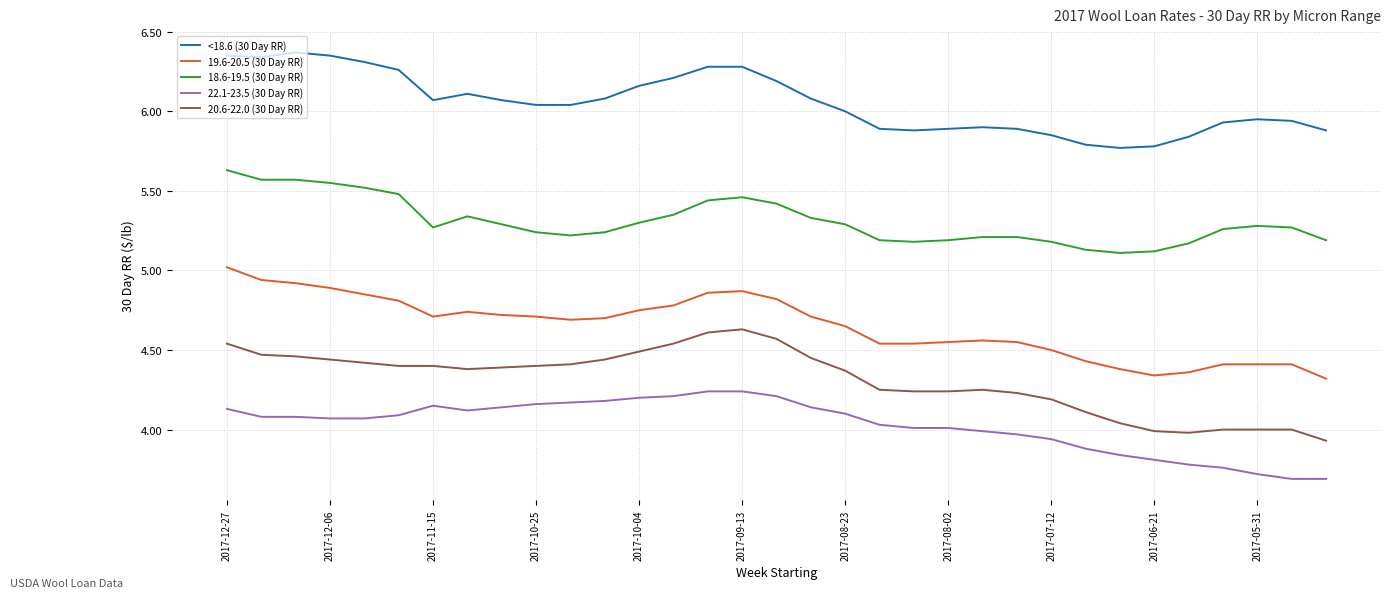

List the series in order of their peak value, highest first.

<18.6 (30 Day RR), 18.6-19.5 (30 Day RR), 19.6-20.5 (30 Day RR), 20.6-22.0 (30 Day RR), 22.1-23.5 (30 Day RR)